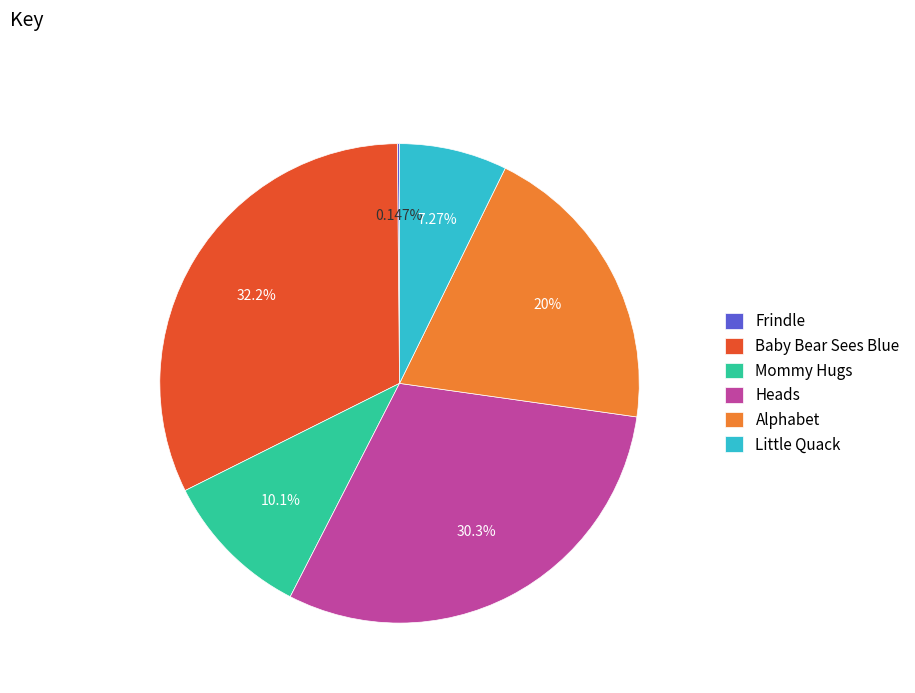

What is the ratio of the value at Little Quack to the value at Alphabet?

0.4